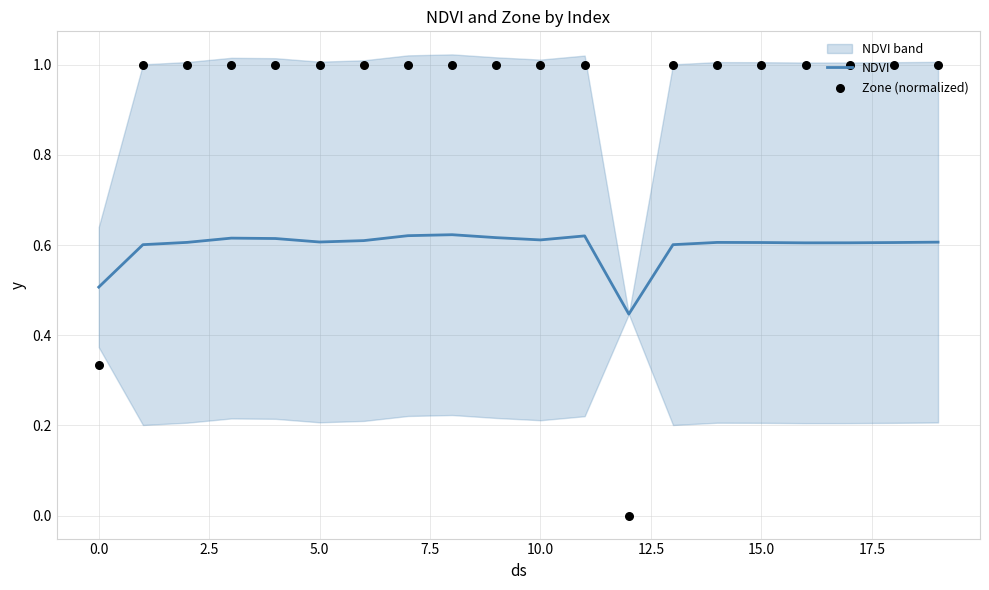

What are all the series names shown in the legend?

NDVI, Zone (normalized)